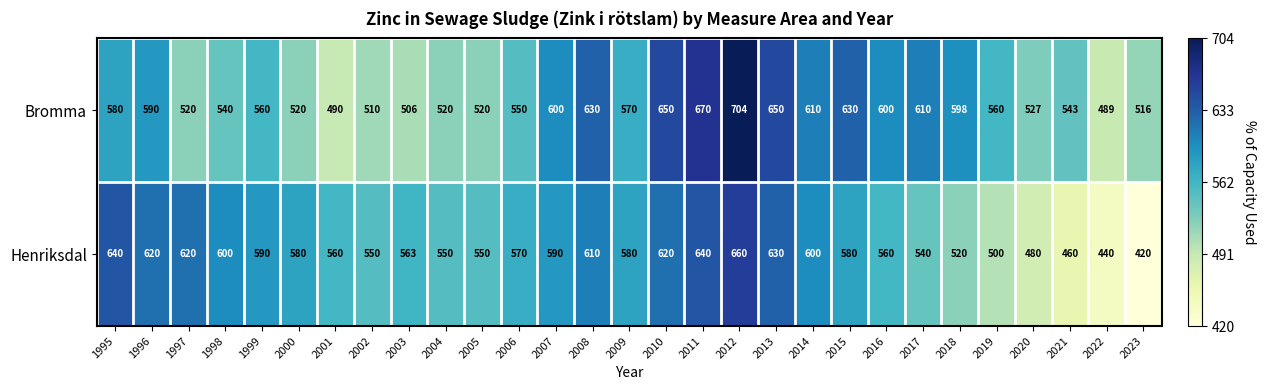

What is the sum of all Henriksdal values?

16423